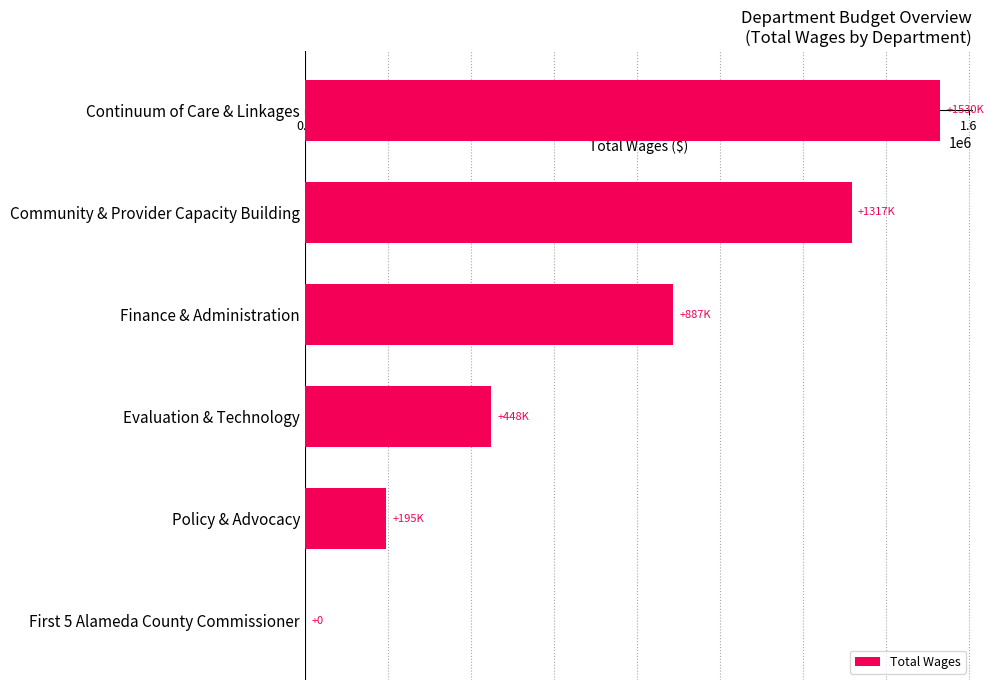

What is the sum of all values?

4380662